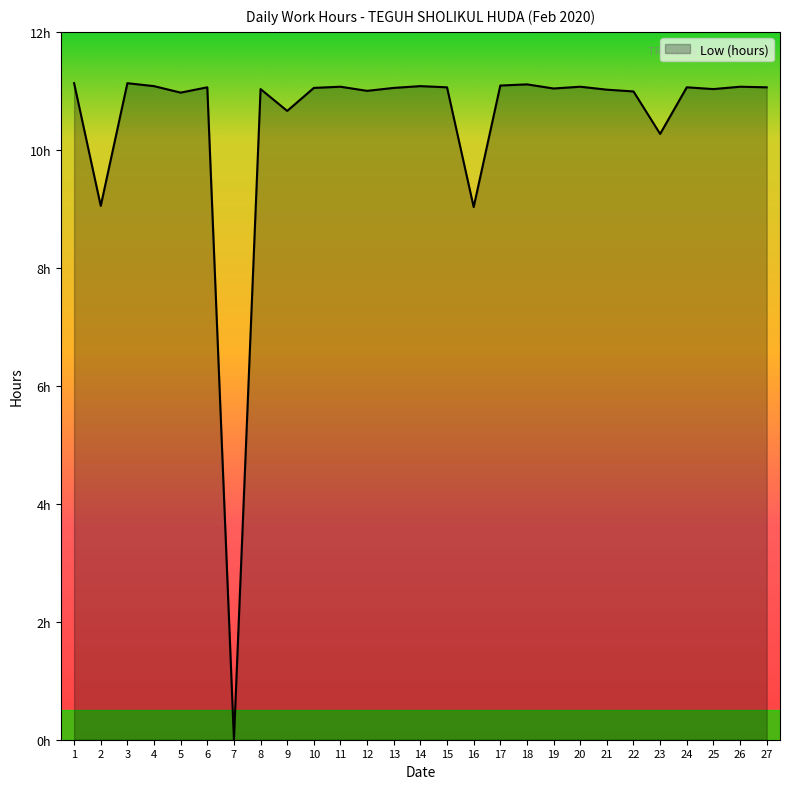

Reading left to right, transcribe all the data shown in this chart.

1=11.1	2=9.1	3=11.1	4=11.1	5=11.0	6=11.1	7=0.0	8=11.0	9=10.7	10=11.1	11=11.1	12=11.0	13=11.1	14=11.1	15=11.1	16=9.0	17=11.1	18=11.1	19=11.0	20=11.1	21=11.0	22=11.0	23=10.3	24=11.1	25=11.0	26=11.1	27=11.1